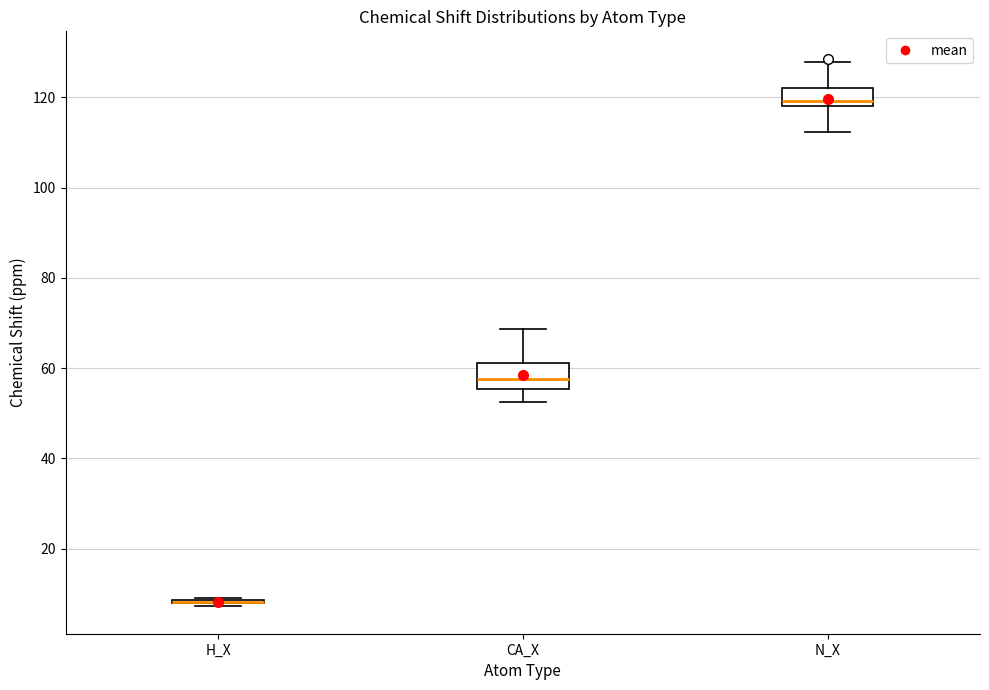

Reading left to right, transcribe this box plot: for each box, give where its median line is, the range the box spans, and where its two whiskers end, as read against the y-axis. The values are not printed on the chart, so give them approximately, as read against the axis.

H_X: box collapsed to a line at 8, whiskers 8 to 10
CA_X: median 58, box 56 to 62, whiskers 52 to 68
N_X: median 120, box 118 to 122, whiskers 112 to 128